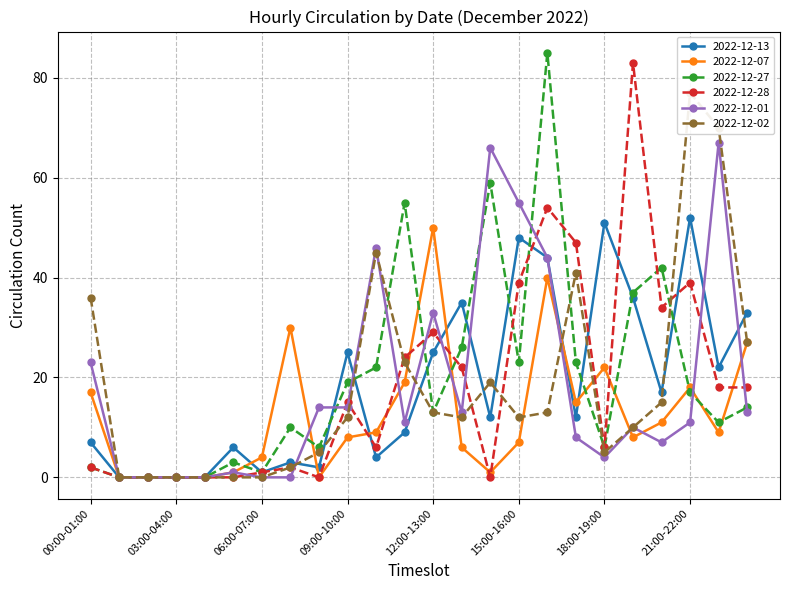

Is the value of 2022-12-28 at 19:00-20:00 greater than the value of 2022-12-13 at 01:00-02:00?

Yes